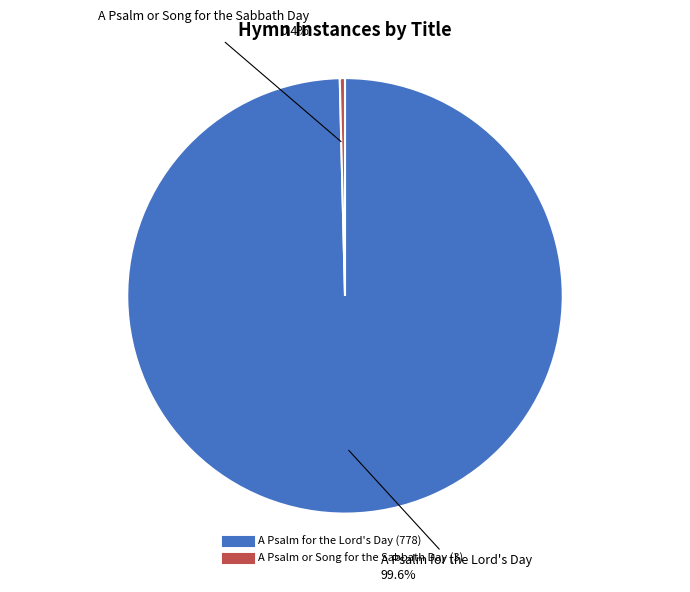

What is the largest slice in the pie chart?

A Psalm for the Lord's Day